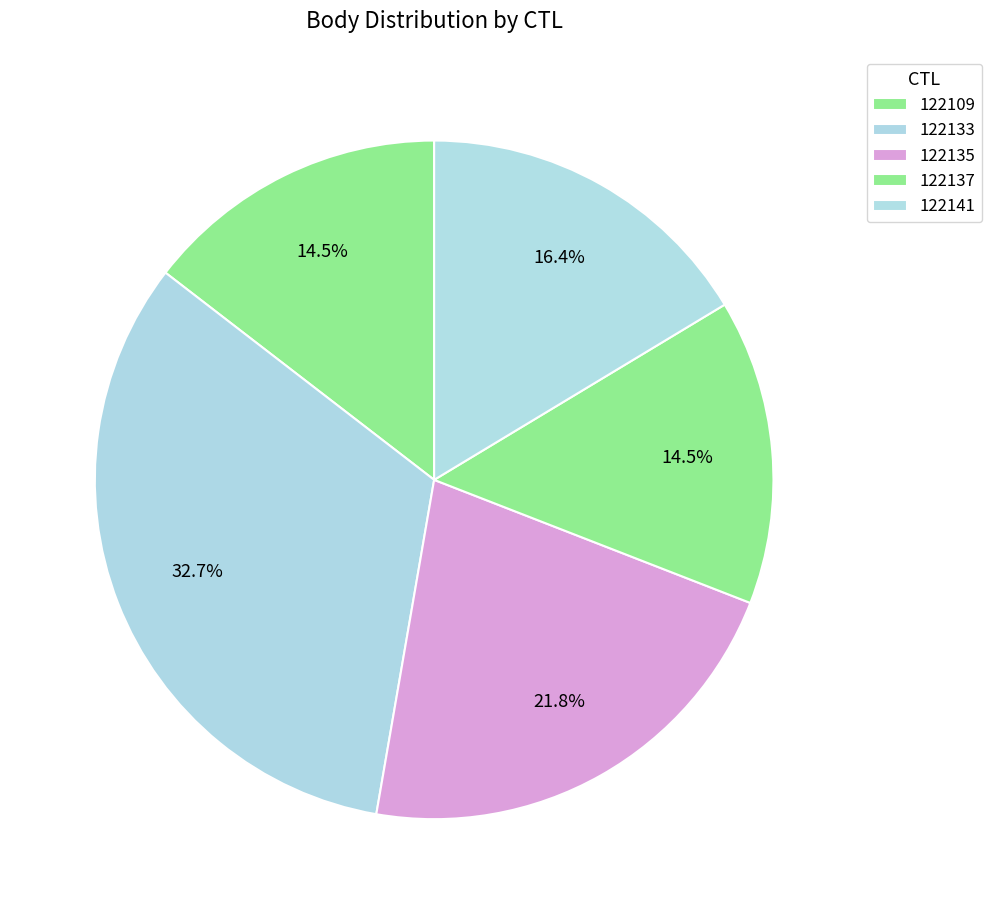

Is there a majority slice in this chart?

No